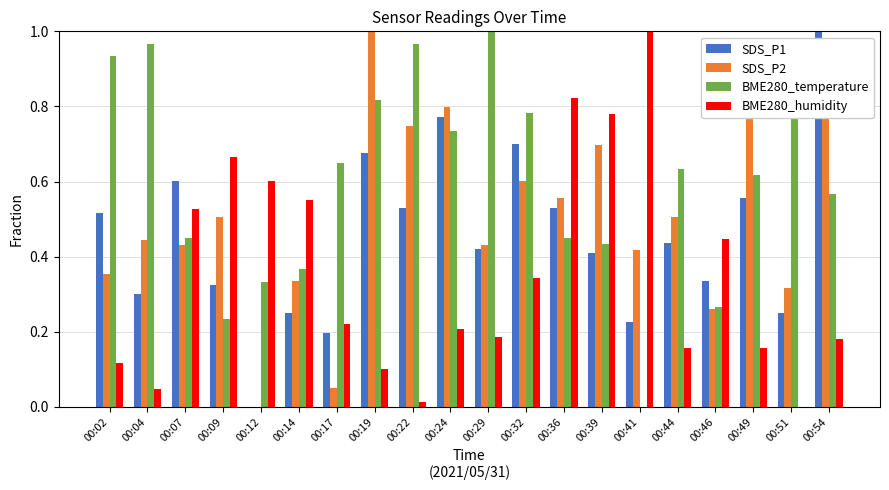

How many positive values does the SDS_P2 series have?

19